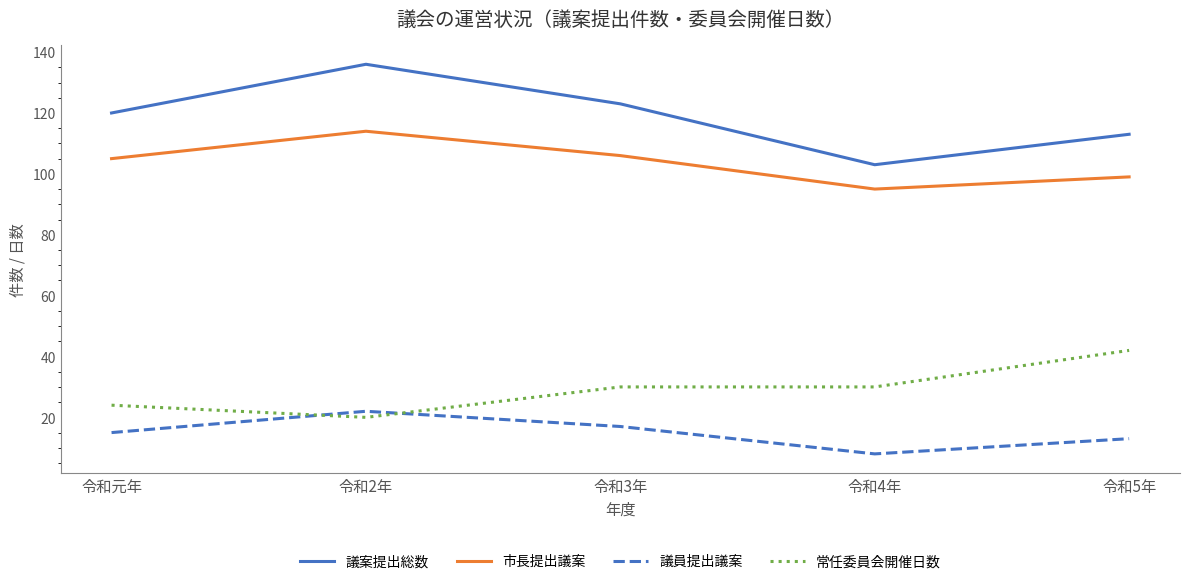

Rank the series at 令和2年 from highest to lowest value.

議案提出総数, 市長提出議案, 議員提出議案, 常任委員会開催日数